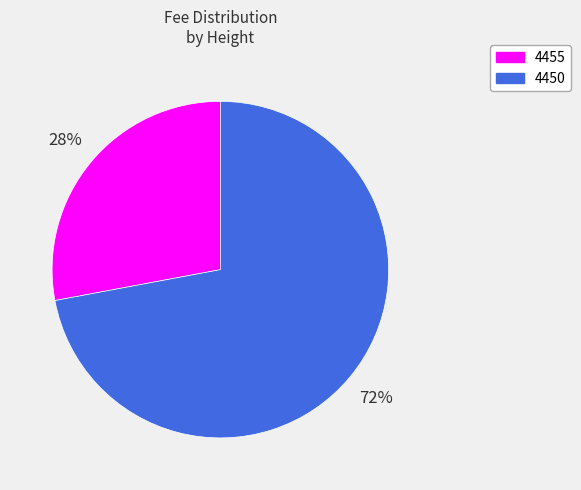

To the nearest percent, what is the average slice percentage?

50%